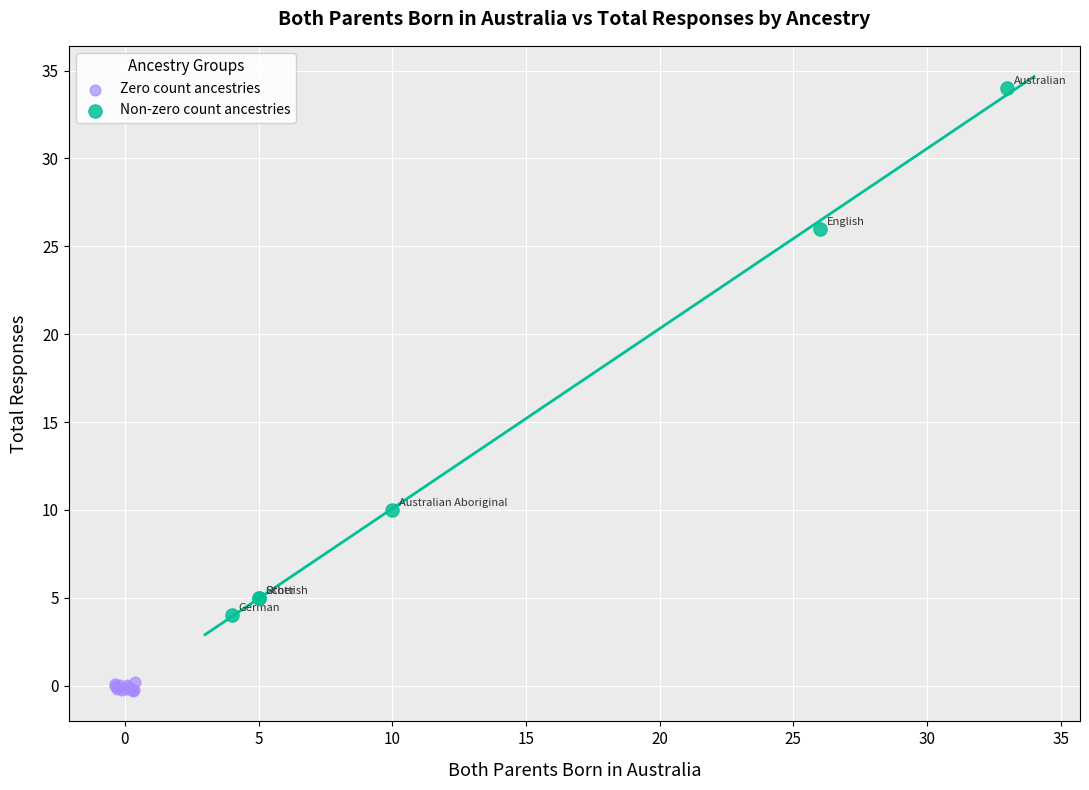

Which series has the widest spread of Y values?

Non-zero count ancestries